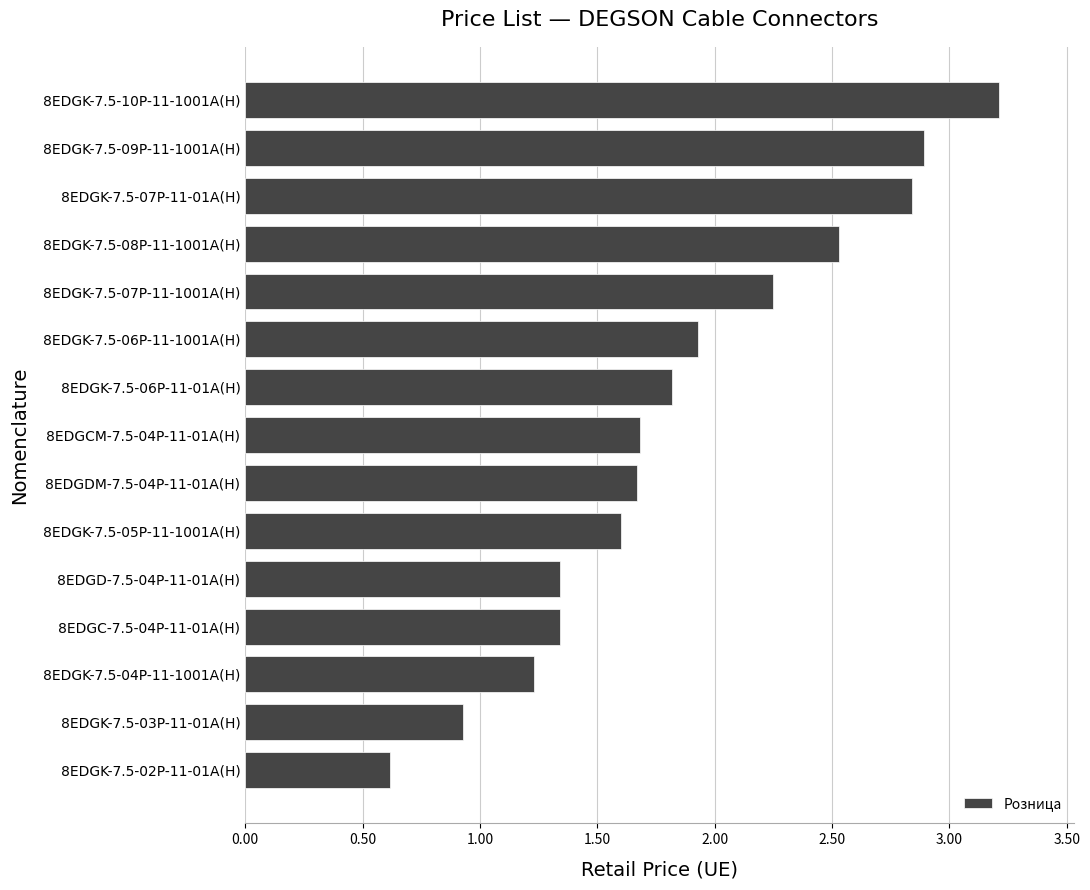

At which label is the value closest to 1?

8EDGK-7.5-03P-11-01A(H)